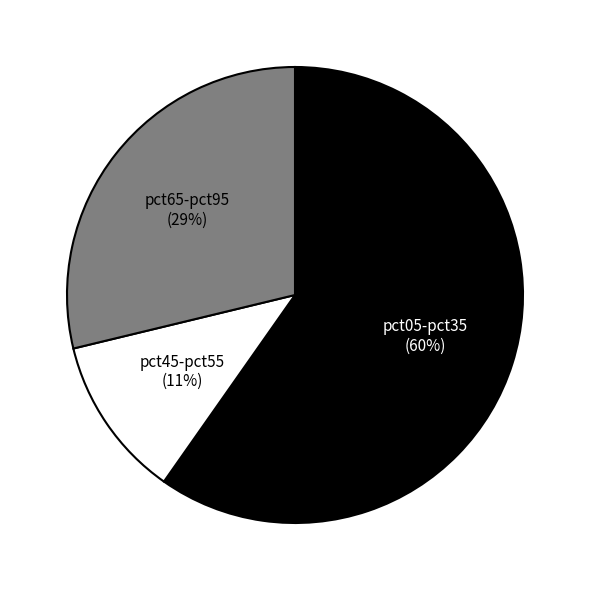

To the nearest percent, what is the difference between the pct65-pct95 and pct05-pct35 slice percentages?

31%